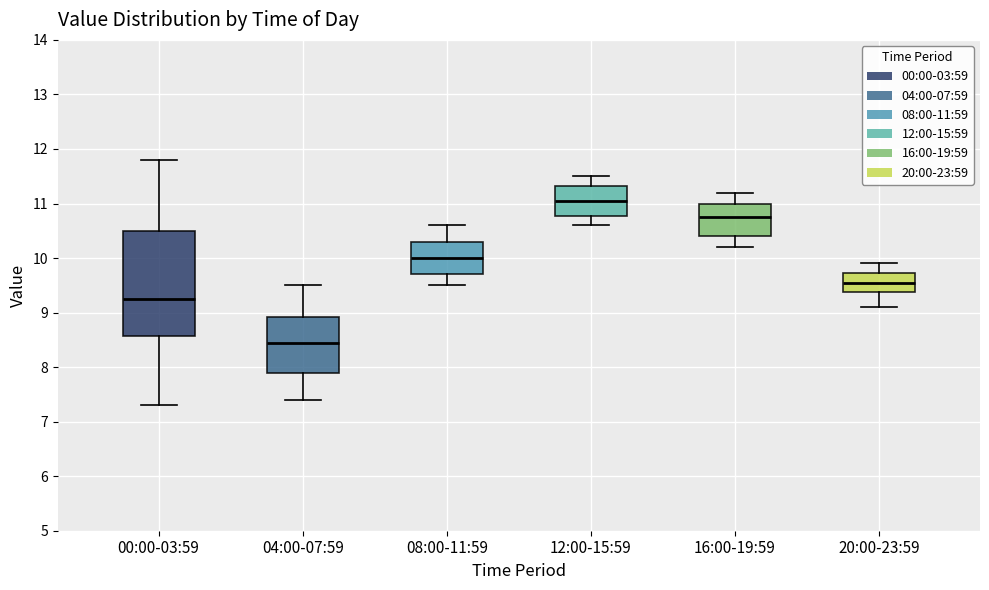

Which box's median line is the lowest?

04:00-07:59